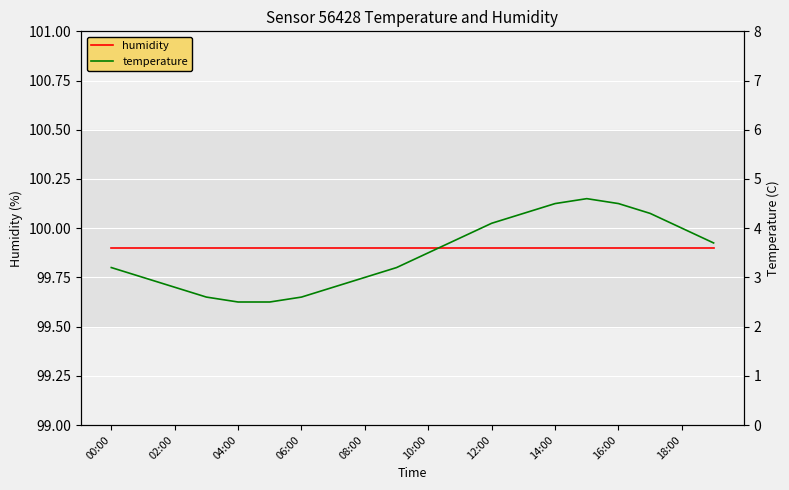

Where is the first local maximum for temperature?

15